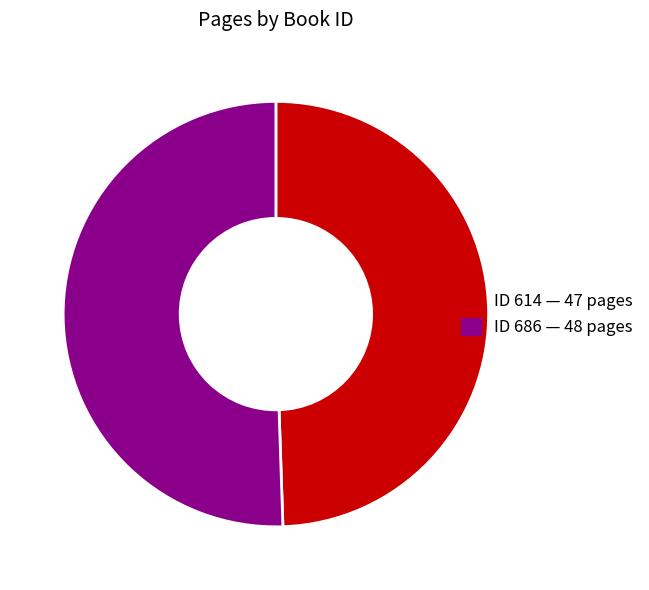

Does any single category account for the majority?

Yes